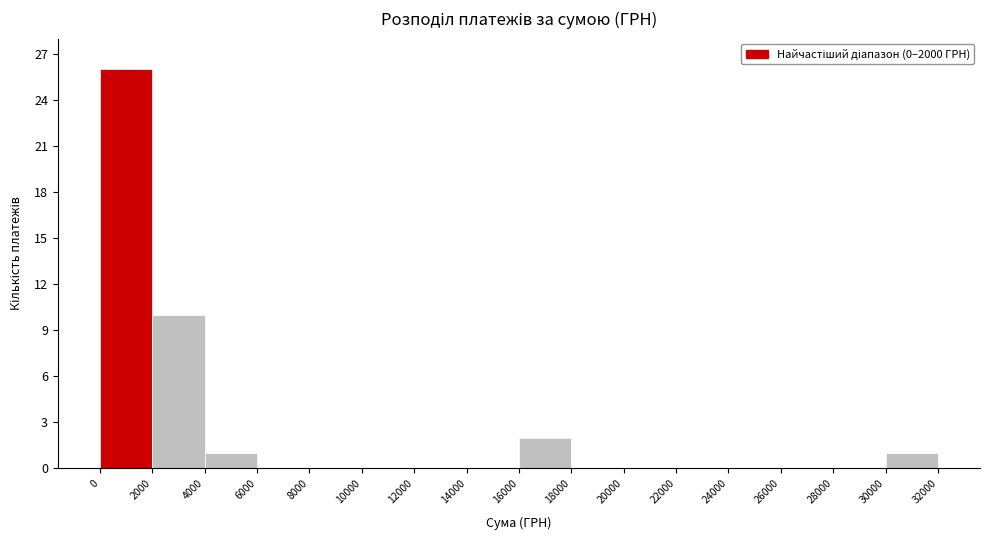

Reading left to right, list every bar in this chart as the range it spans on the x-axis followed by its height. The values are not printed on the chart, so give them approximately, as read against the axis.

0 to 2000: 26
2000 to 4000: 10
4000 to 6000: 1
6000 to 8000: 0
8000 to 10000: 0
10000 to 12000: 0
12000 to 14000: 0
14000 to 16000: 0
16000 to 18000: 2
18000 to 20000: 0
20000 to 22000: 0
22000 to 24000: 0
24000 to 26000: 0
26000 to 28000: 0
28000 to 30000: 0
30000 to 32000: 1